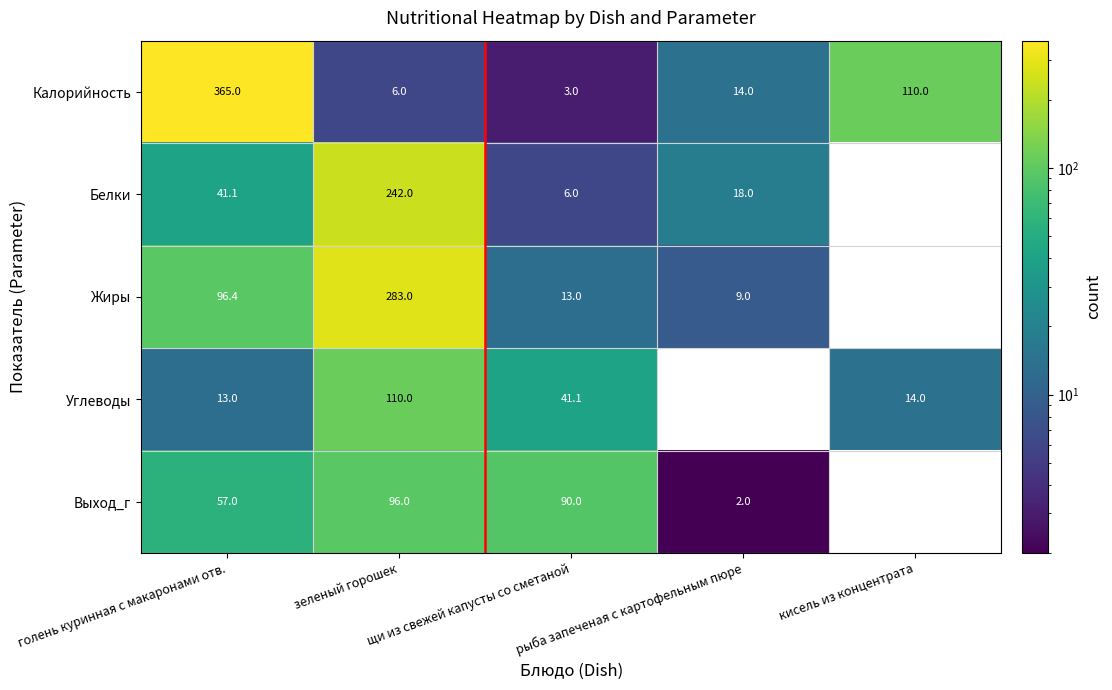

Count the number of data series in this chart.

5